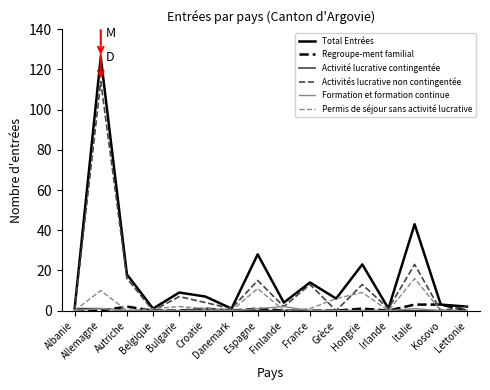

Which series changed the most between Allemagne and Danemark?

Total Entrées